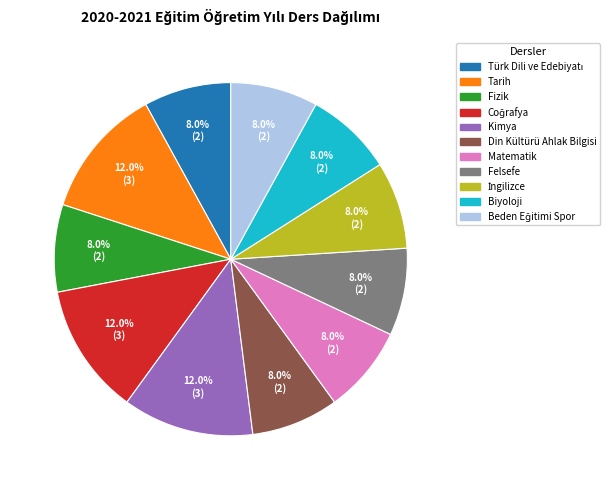

Does any single category account for the majority?

No